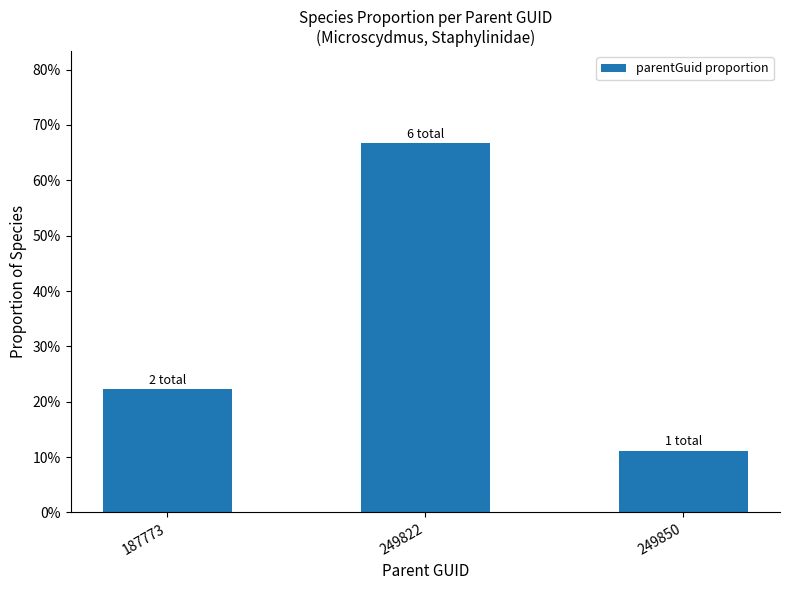

What is the difference between the maximum and minimum values?

0.6